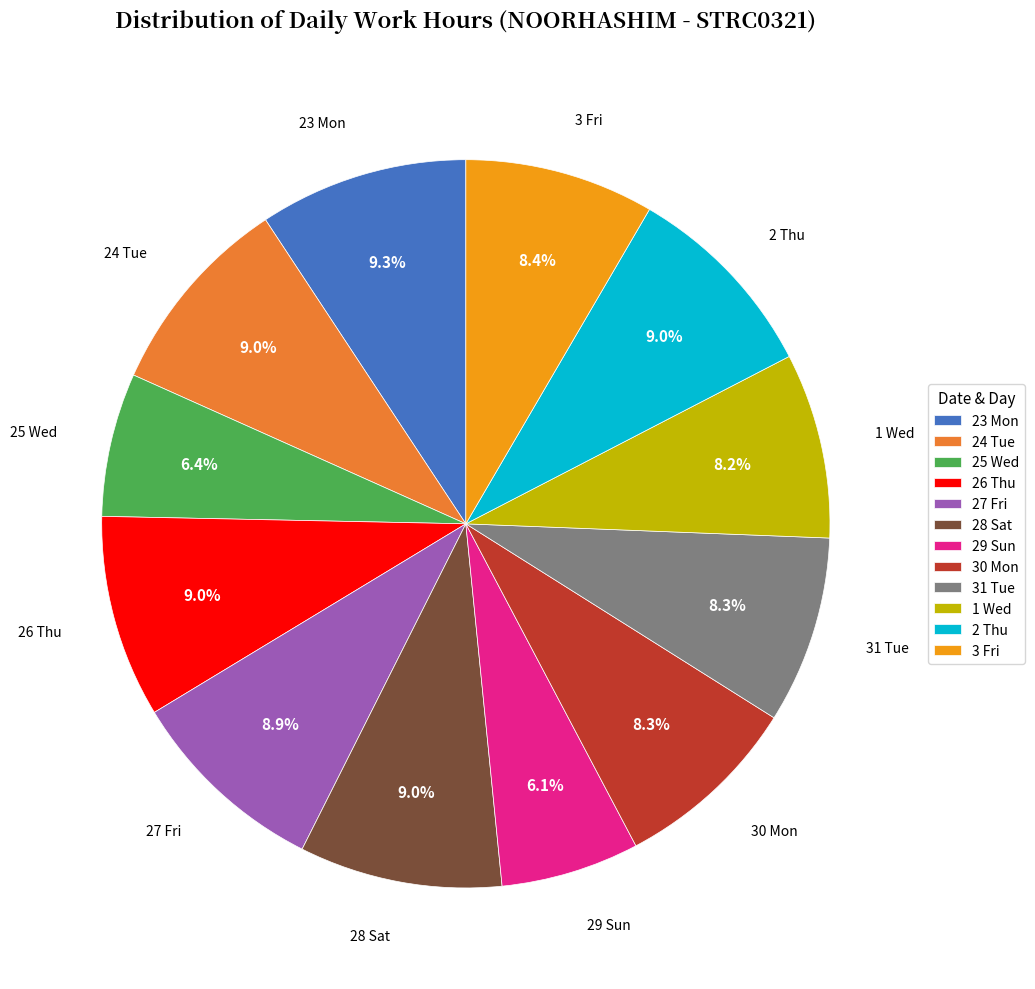

Is it true that 26 Thu is 1% of the pie?

False